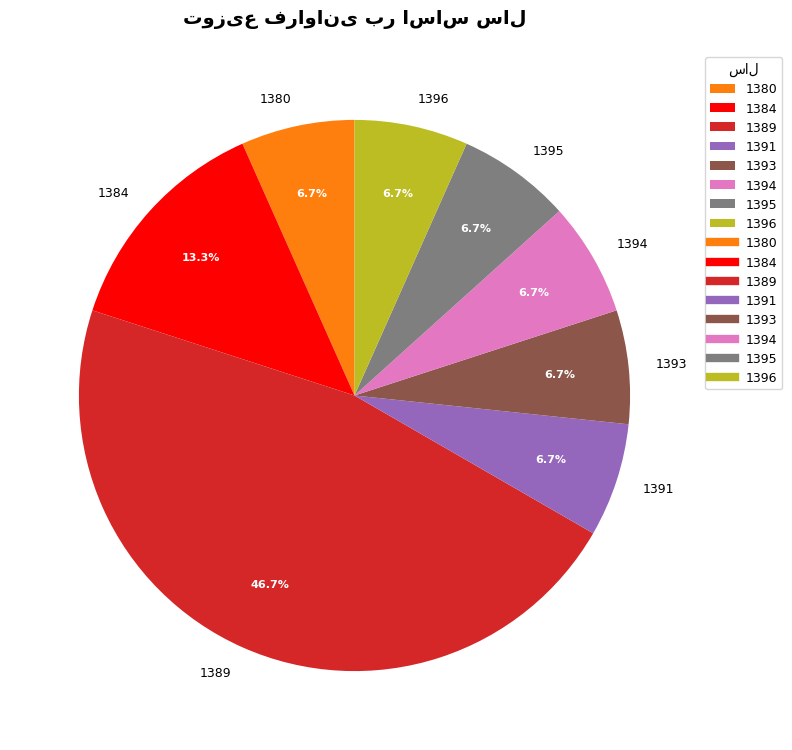

Count the number of slices in the pie.

8